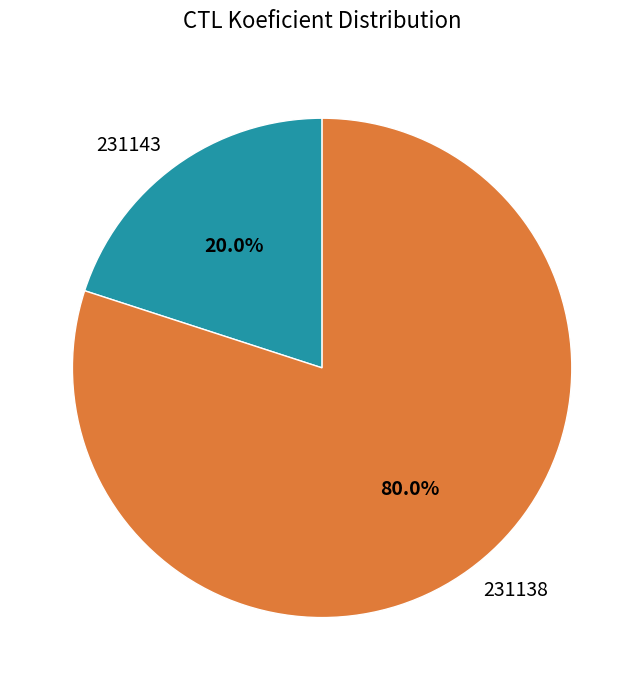

What percentage is the 231138 slice, to the nearest percent?

80%